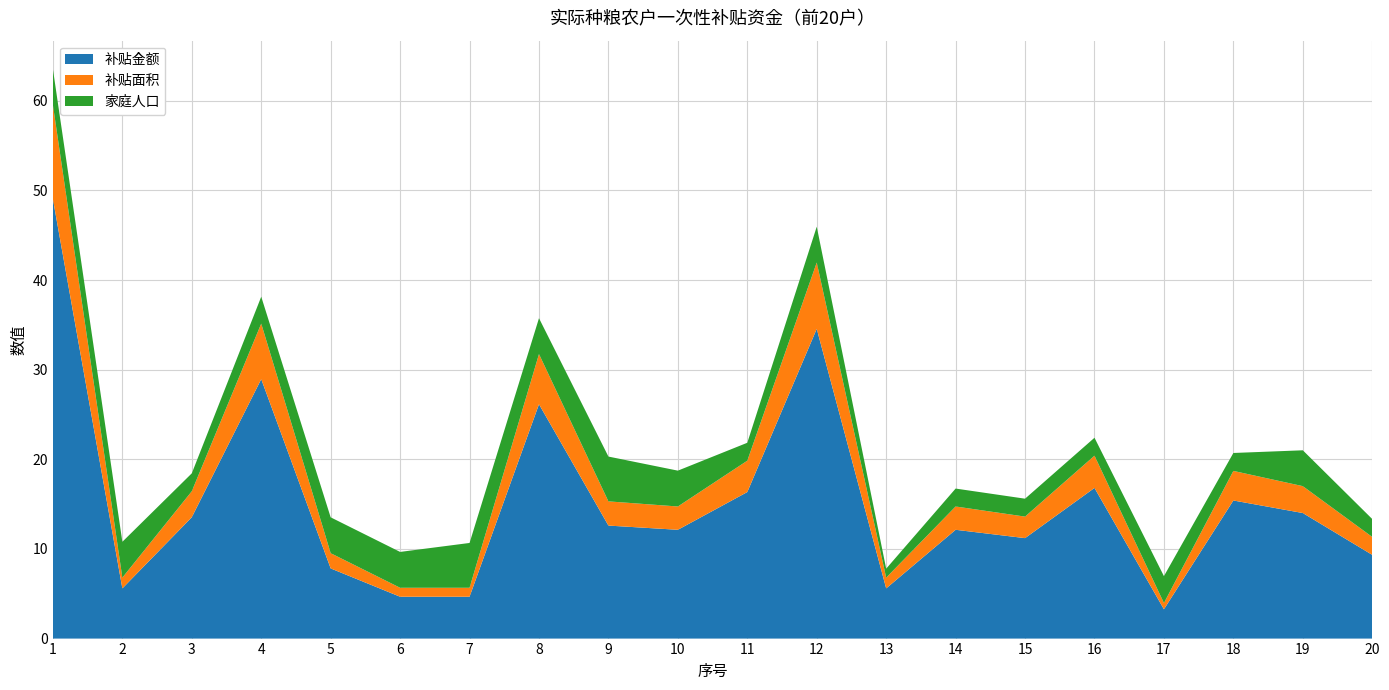

Reading left to right, extract all data points from this chart.

补贴金额: 49.0	5.6	13.5	28.9	7.8	4.7	4.7	26.1	12.6	12.1	16.4	34.6	5.6	12.1	11.2	16.8	3.3	15.4	14.0	9.3
补贴面积: 10.5	1.2	2.9	6.2	1.7	1.0	1.0	5.6	2.7	2.6	3.5	7.4	1.2	2.6	2.4	3.6	0.7	3.3	3.0	2.0
家庭人口: 4.0	4.0	2.0	3.0	4.0	4.0	5.0	4.0	5.0	4.0	2.0	4.0	1.0	2.0	2.0	2.0	3.0	2.0	4.0	2.0